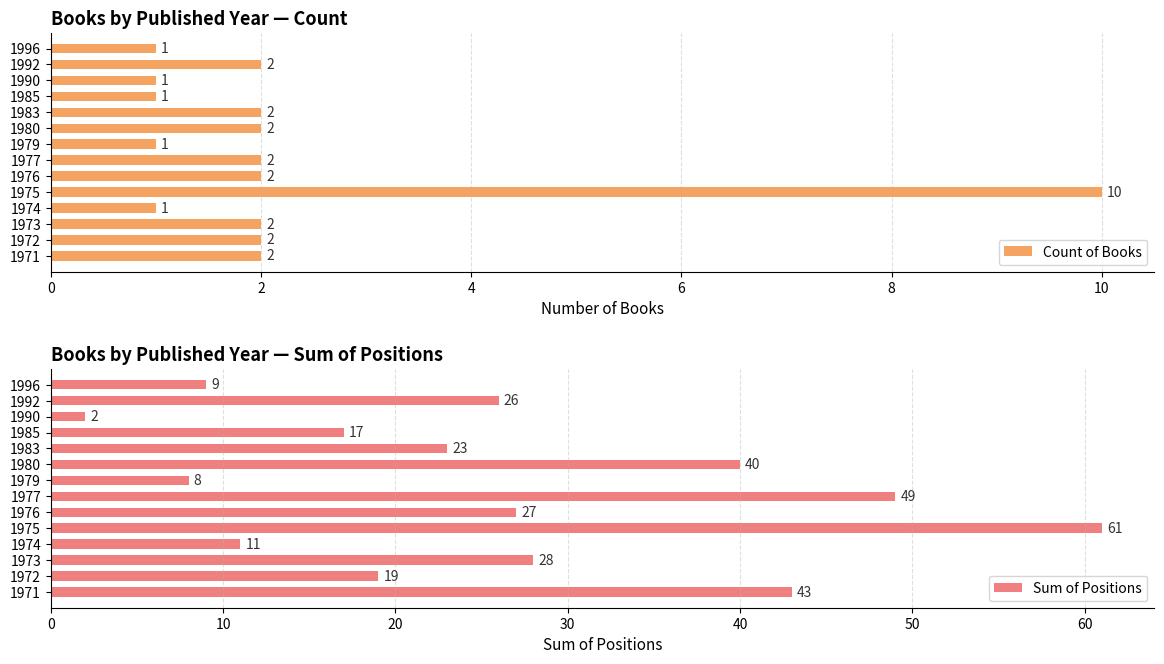

Rank the series by their maximum value, from highest to lowest.

Sum of Positions, Count of Books